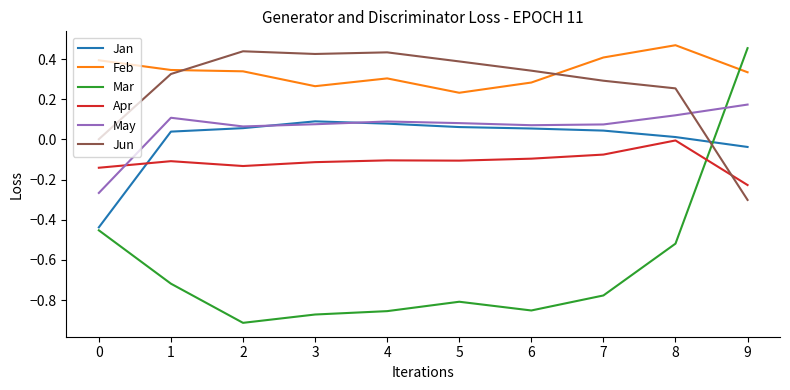

Is the value of Apr at 2 greater than the value of Jan at 2?

No